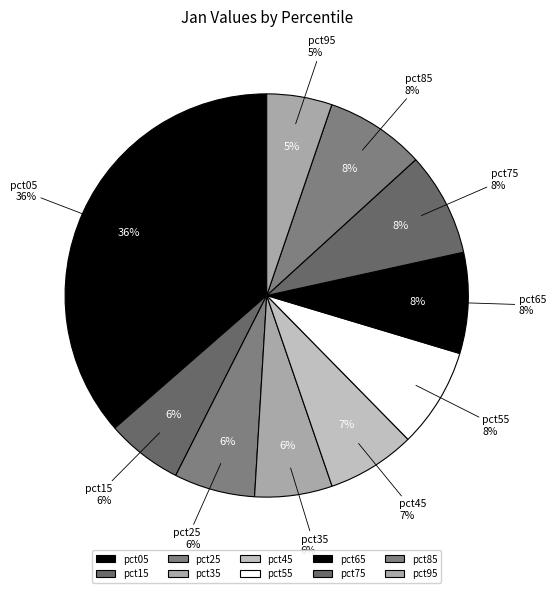

How many segments does this pie chart have?

10